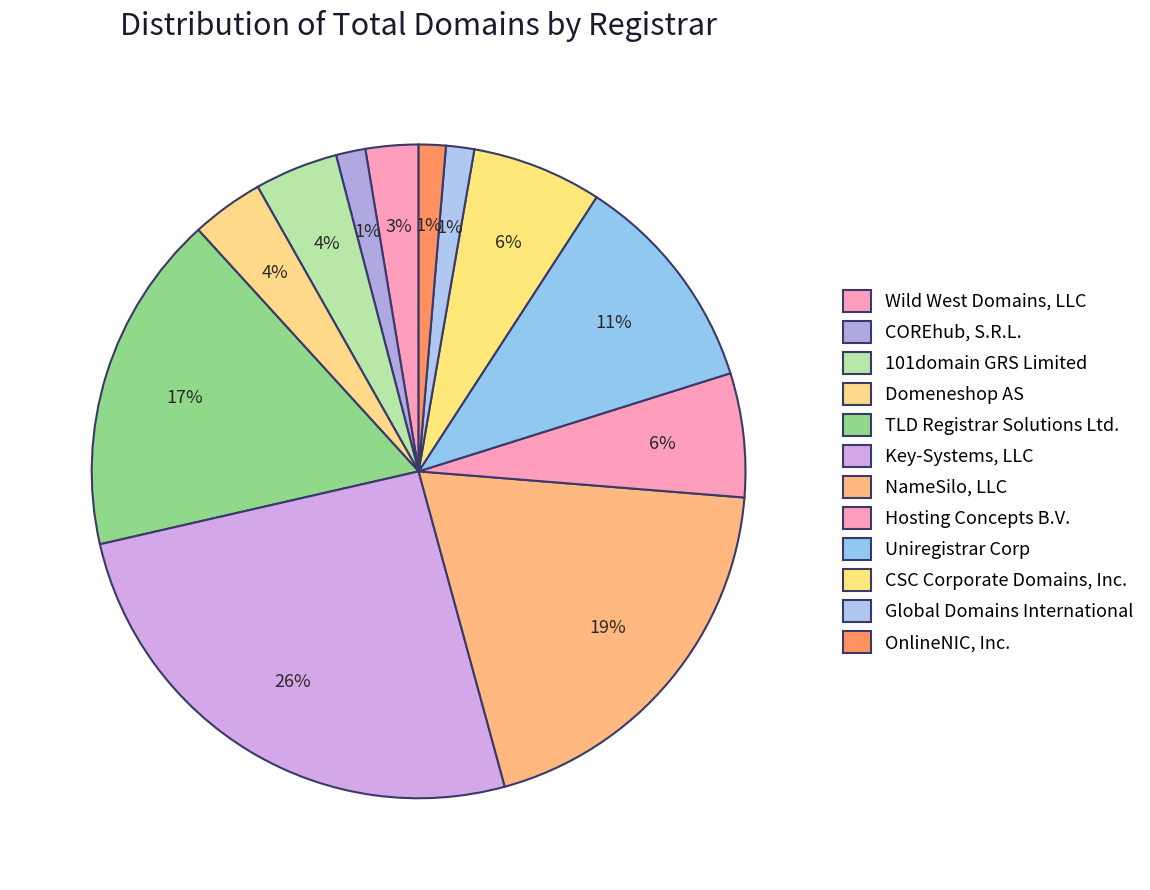

To the nearest percent, what percentage of the pie is 101domain GRS Limited?

4%